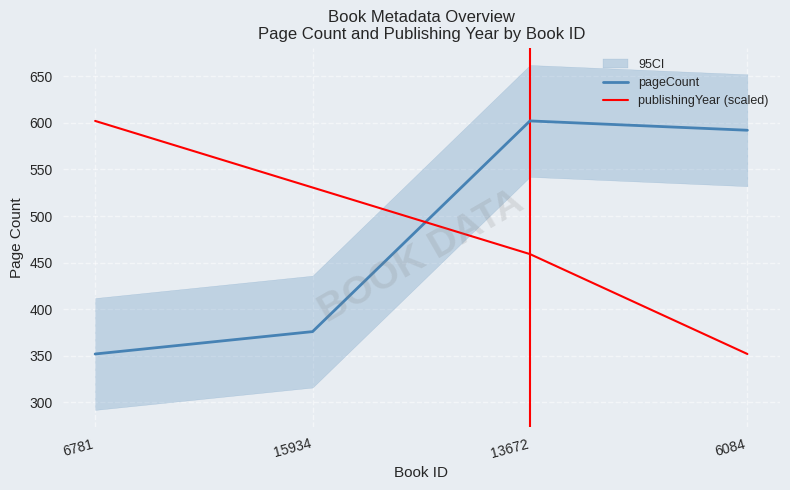

What is the difference between the maximum and minimum values in the publishingYear (scaled) series?

250.0